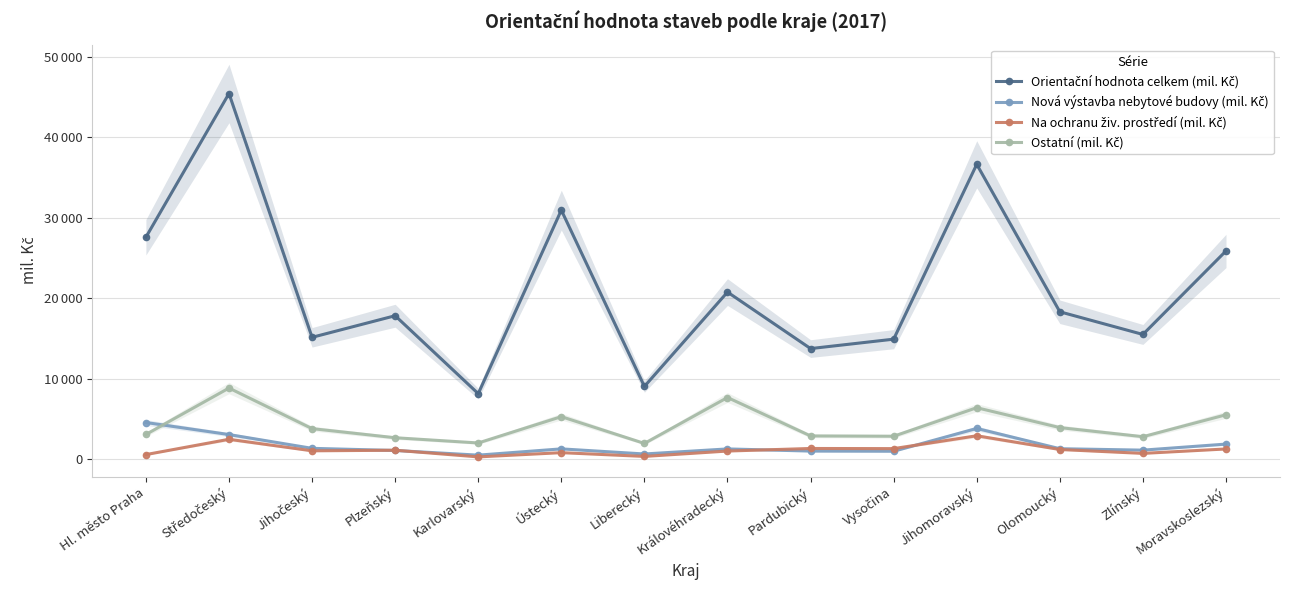

What is the difference between the maximum and minimum values in the Orientační hodnota celkem (mil. Kč) series?

37323